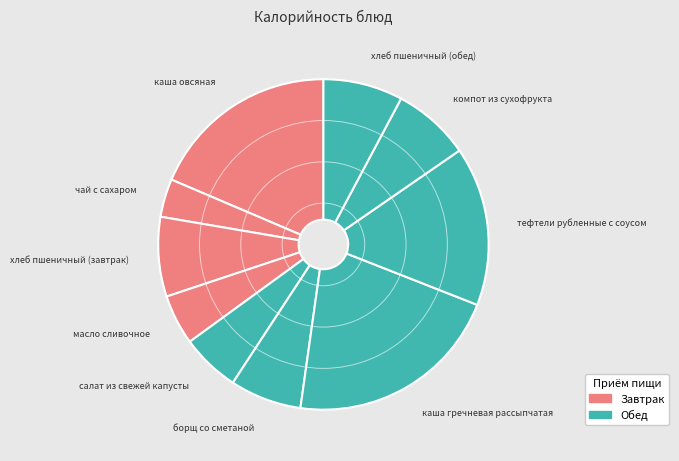

Count the number of slices in the pie.

10